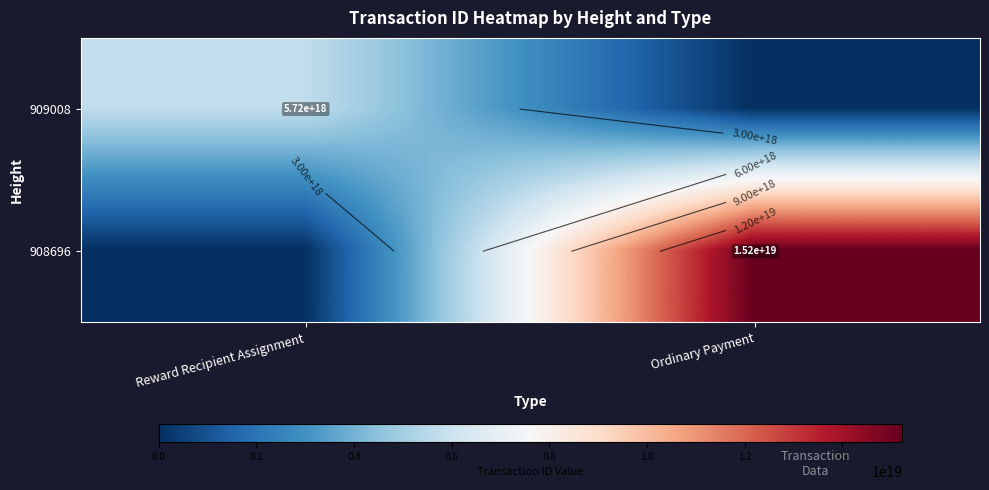

What is the spread (max minus min) of values at Ordinary Payment?

15230517204602542080